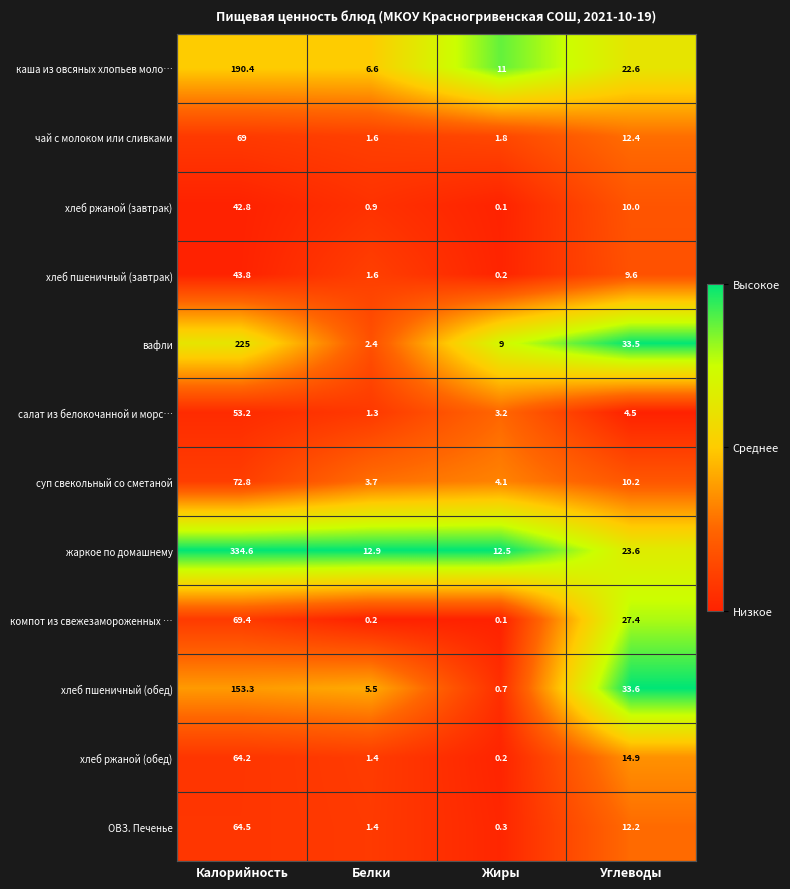

At which label does суп свекольный со сметаной reach its peak?

Калорийность